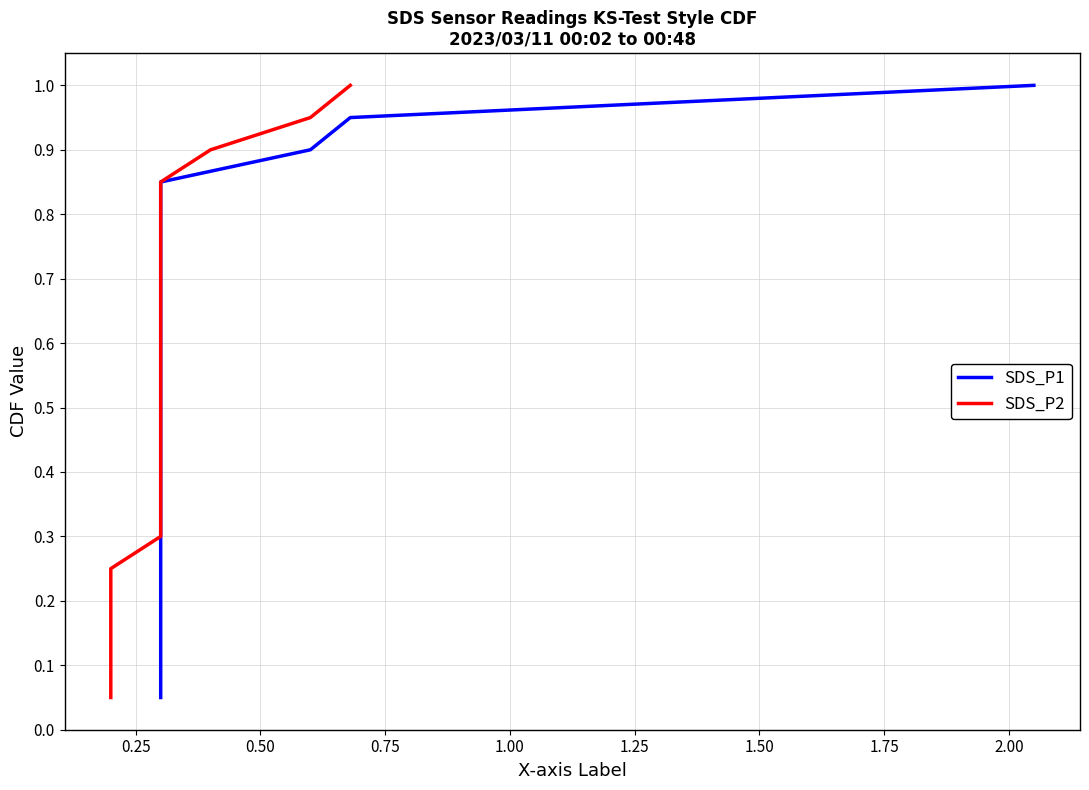

True or false: SDS_P1 has more than 2 interior local peaks.

False